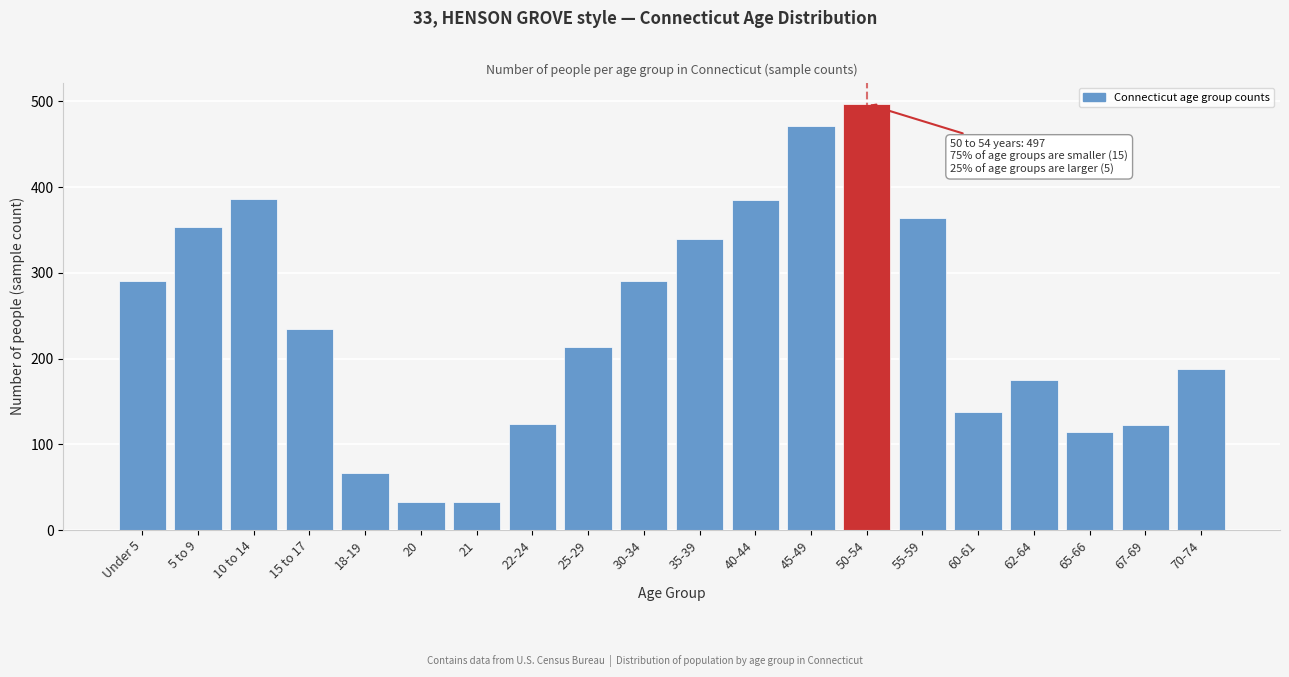

What is the sum of the values at 22-24 and 50-54?

621